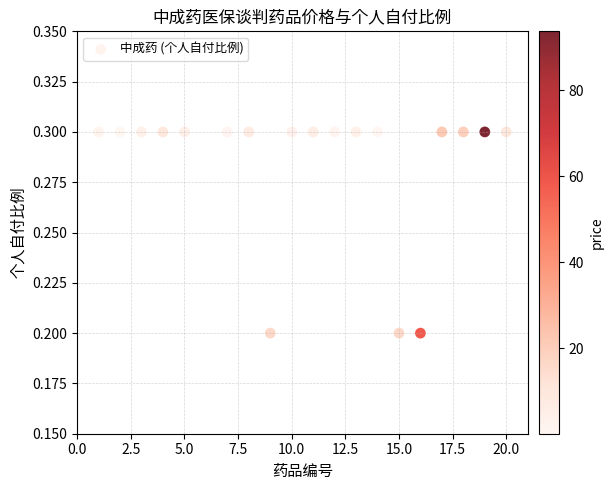

What is the range of X values (max minus min)?

19.0